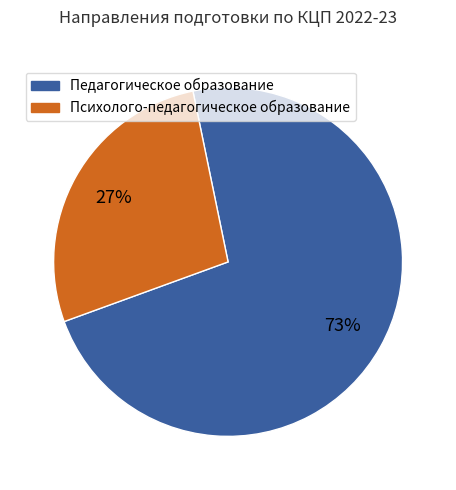

True or false: Психолого-педагогическое образование accounts for 42% of the total.

False